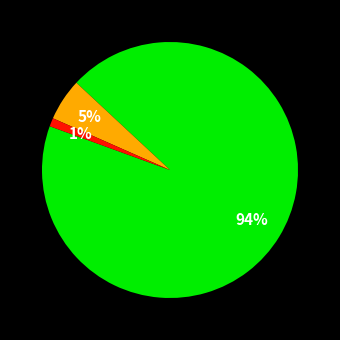

Is there a majority slice in this chart?

Yes